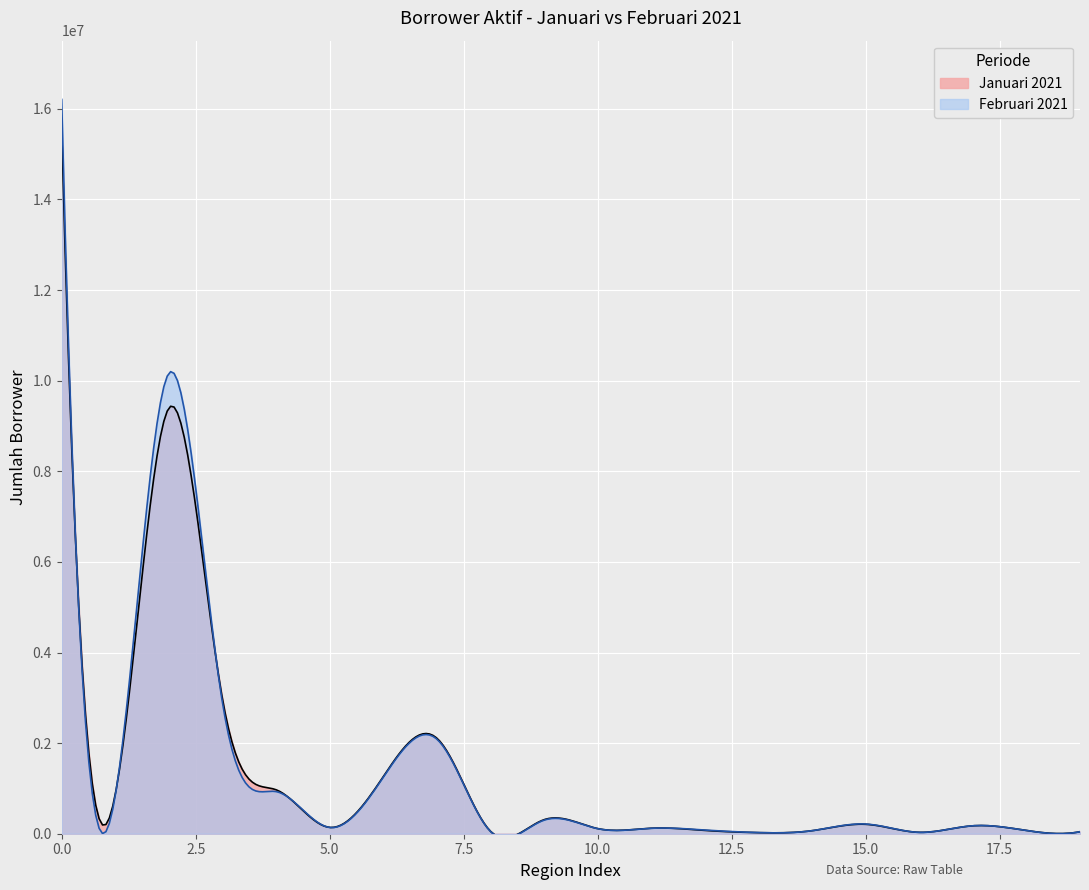

How many distinct data groups are displayed?

2